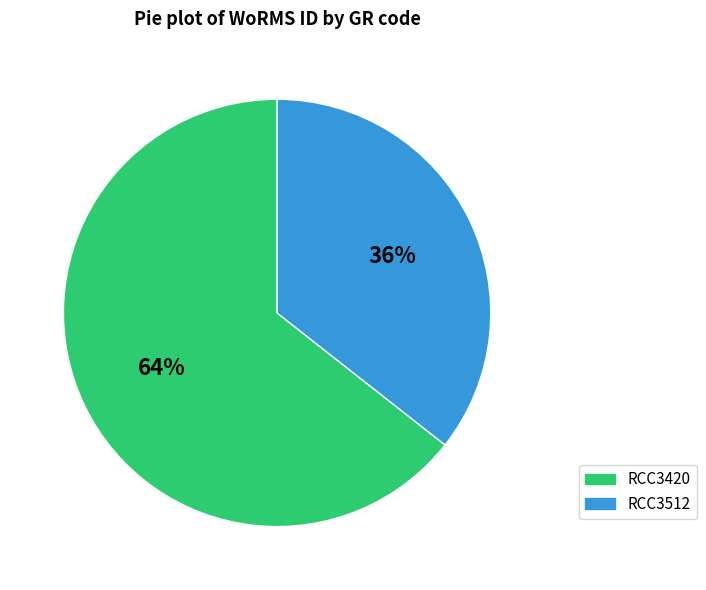

Combined, do RCC3420 and RCC3512 account for over 50%?

Yes